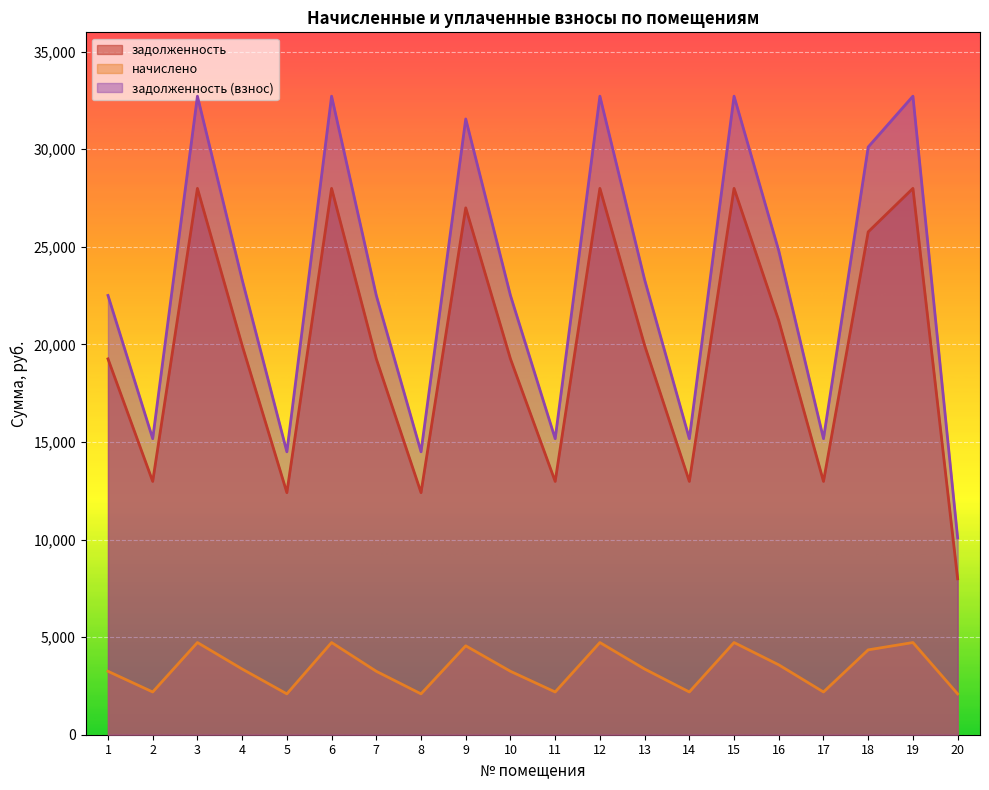

List the series in order of their peak value, lowest first.

начислено, задолженность, задолженность (взнос)